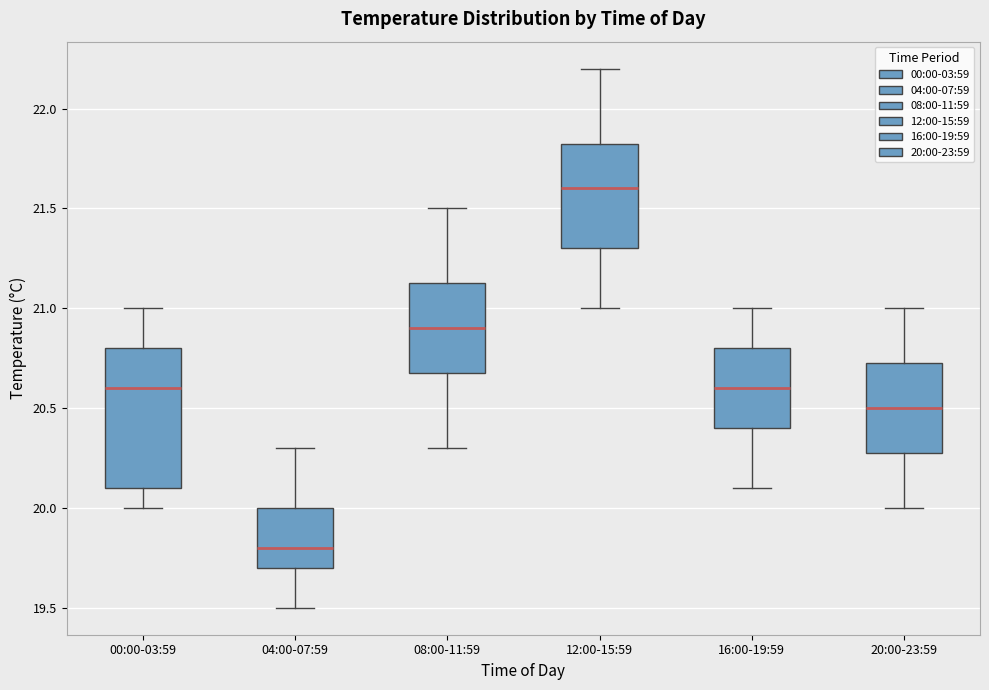

Which box has the lowest median line?

04:00-07:59